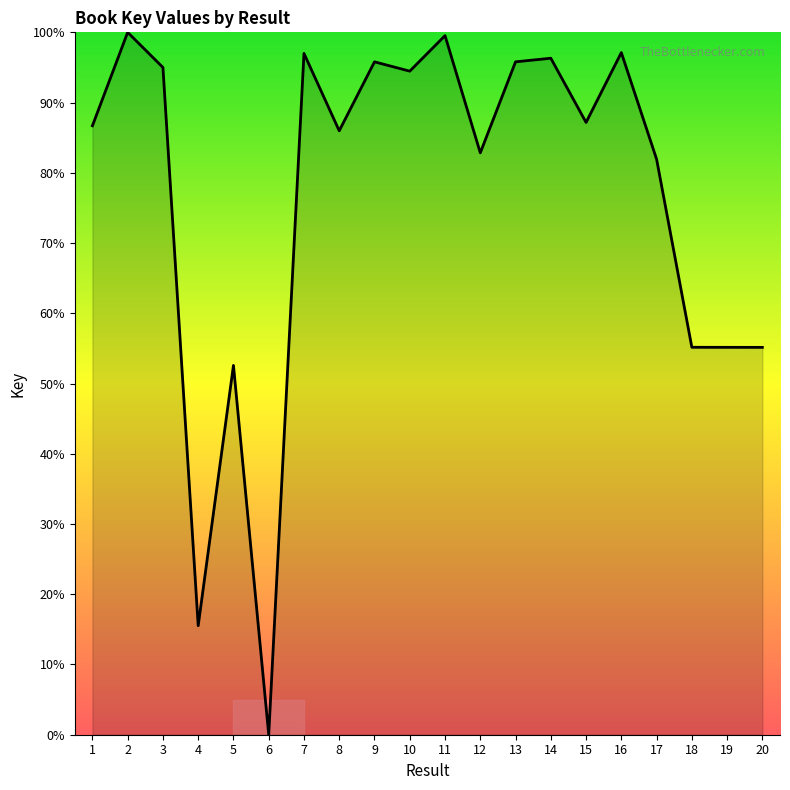

How many values are above zero?

19